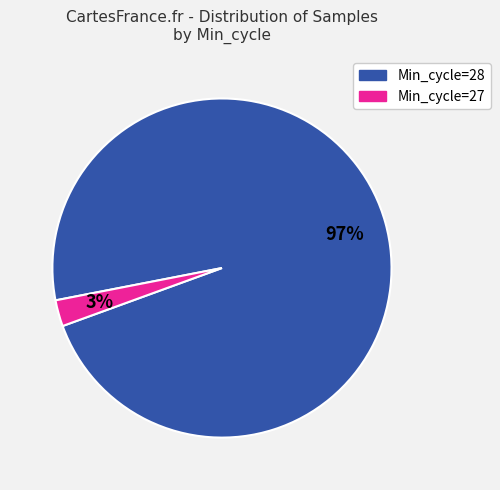

To the nearest percent, what is the average slice percentage?

50%